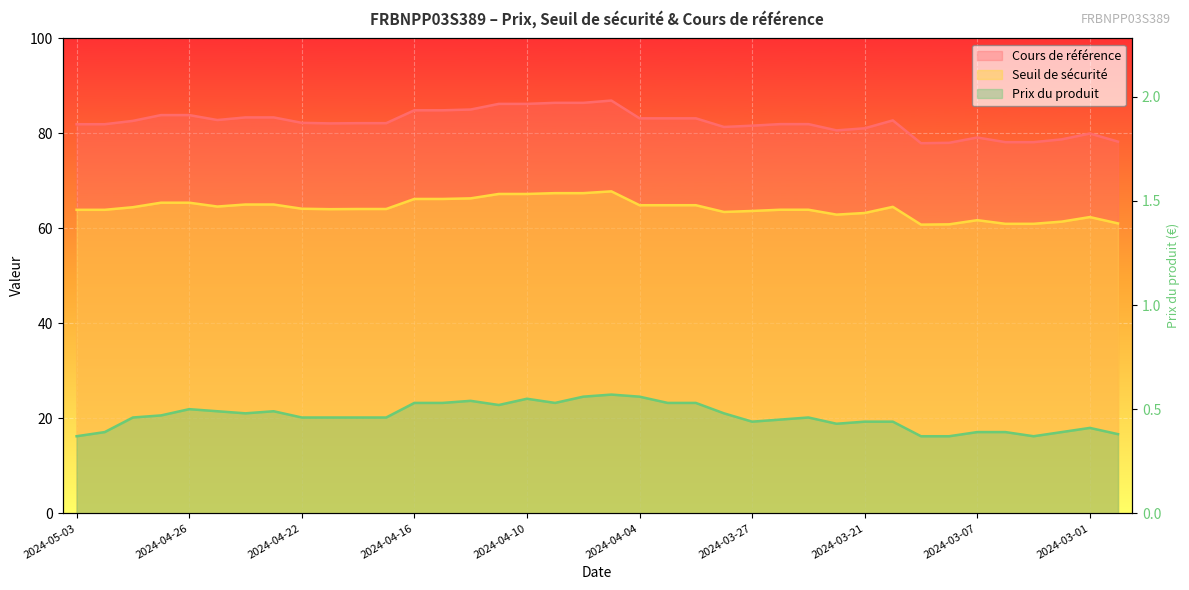

Between 2024-04-16 and 16, which is larger?

16